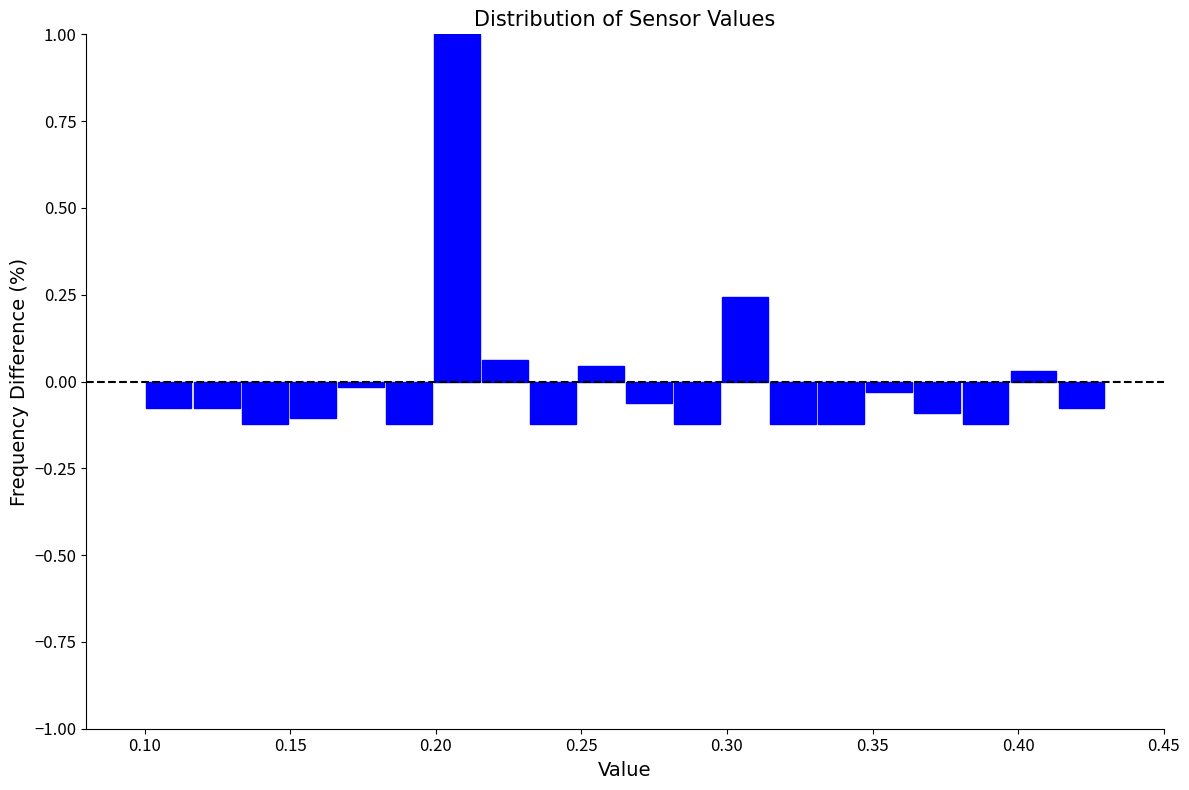

Around what value on the x-axis is the tallest bar? Give the approximate position of its centre, as read against the axis.

0.205